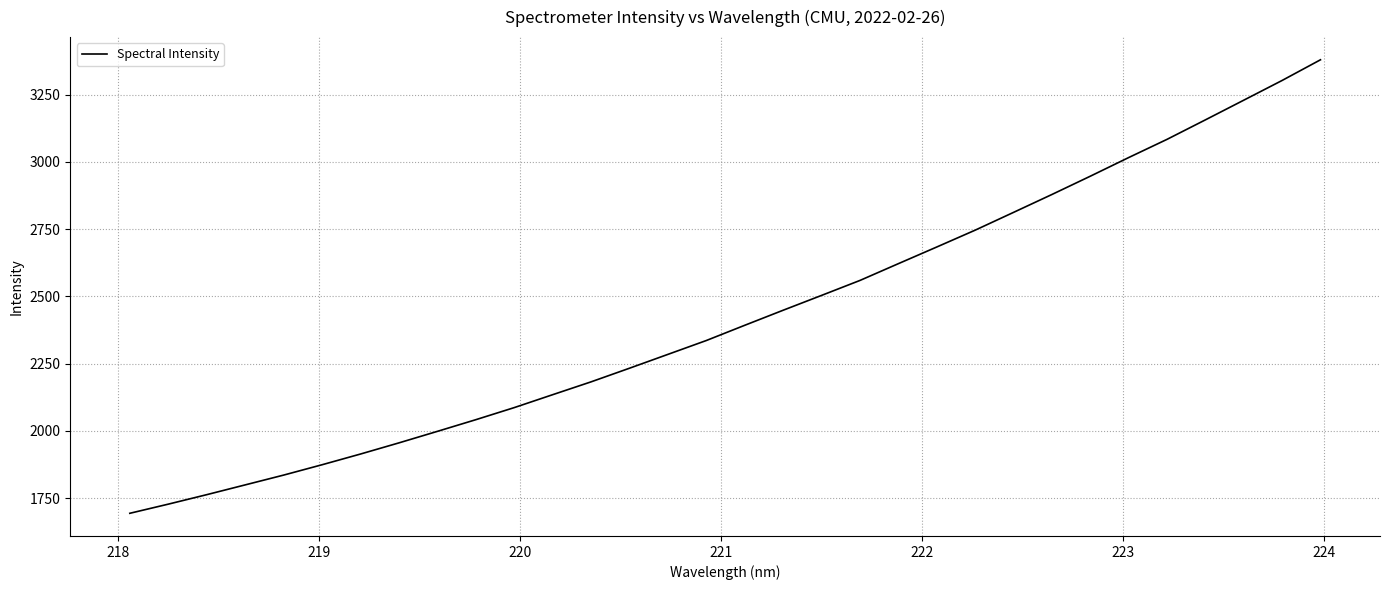

What is the difference between the maximum and minimum values?

1685.5